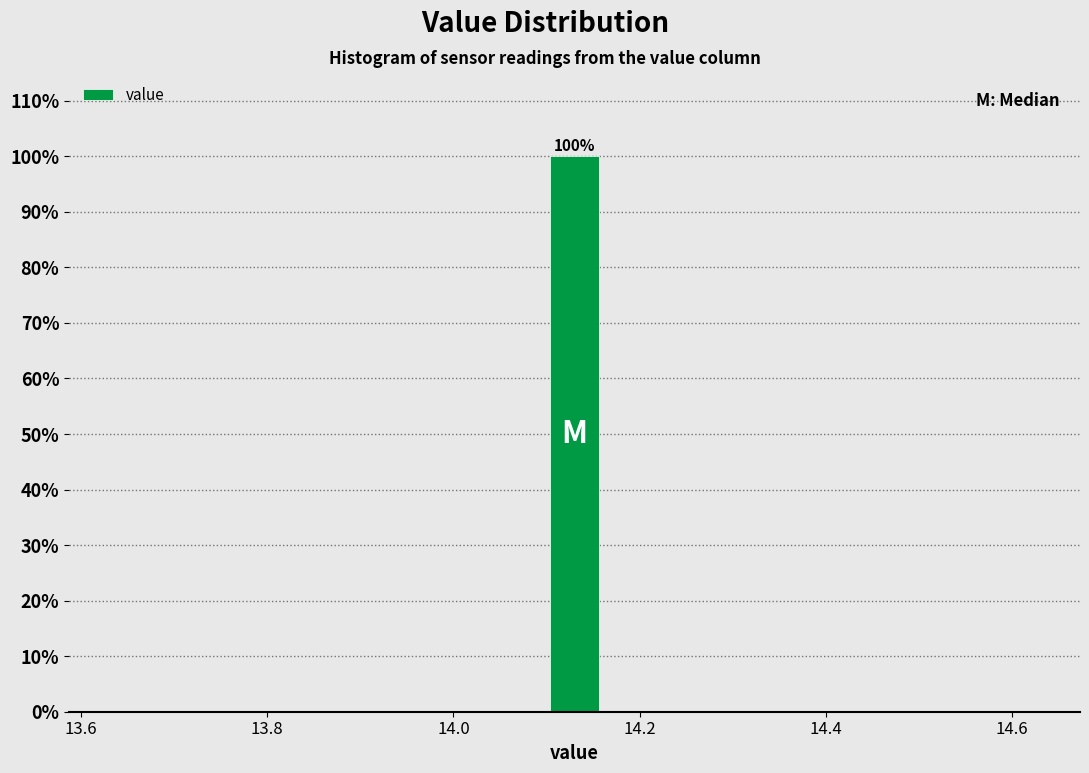

Around what value on the x-axis is the tallest bar? Give the approximate position of its centre, as read against the axis.

14.14